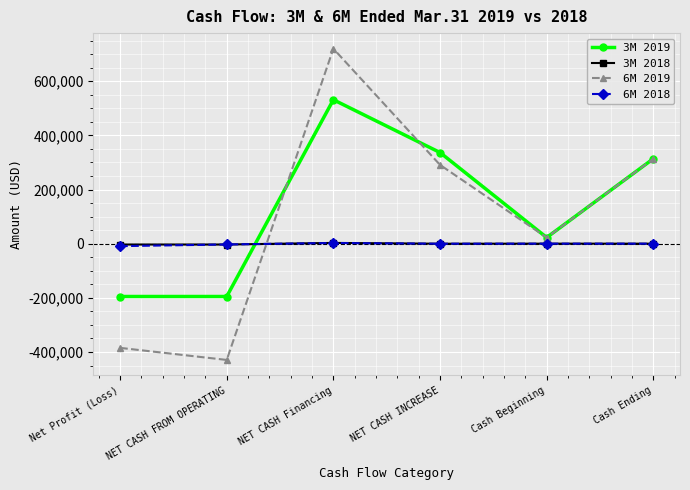

Does the chart display data point markers on the line(s)?

Yes